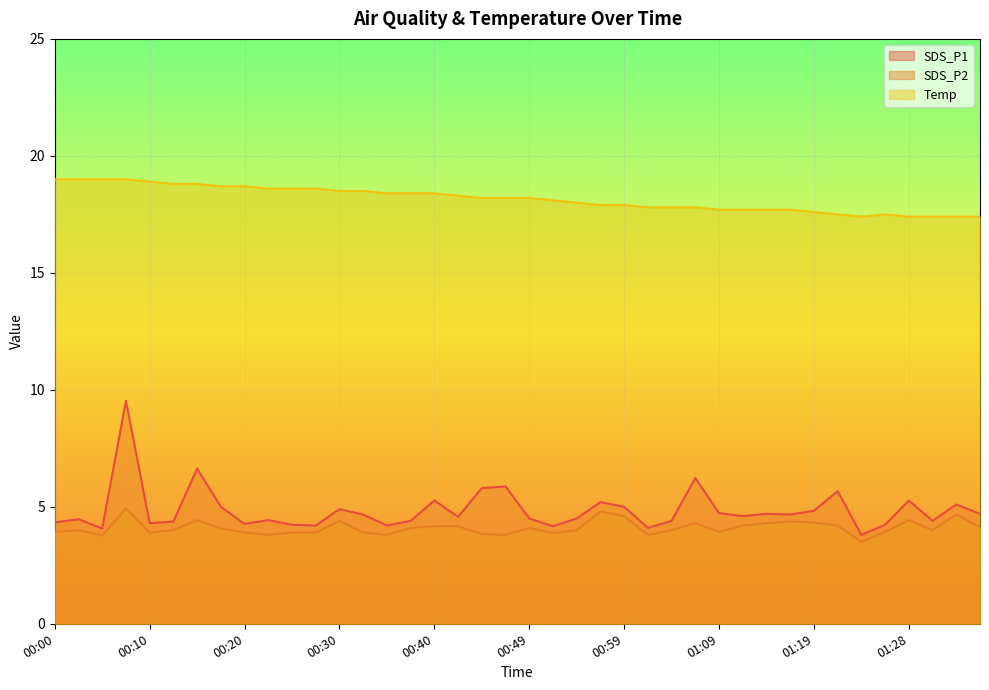

What are all the series names shown in the legend?

SDS_P1, SDS_P2, Temp